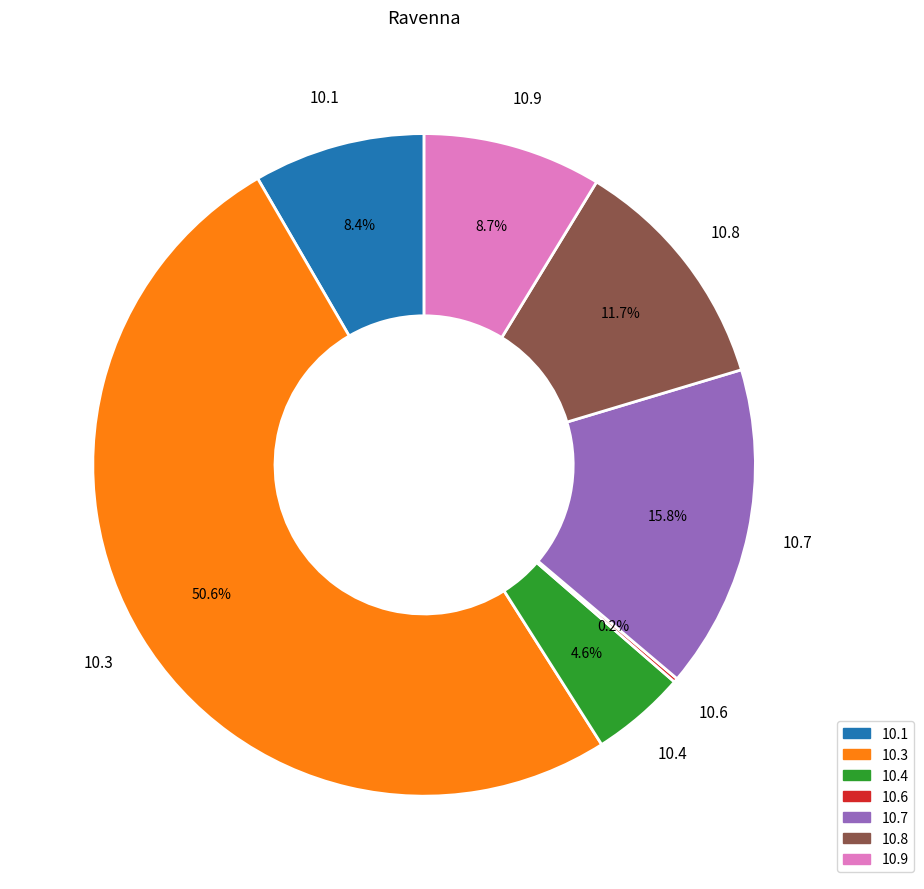

What is the ratio of the value at 10.7 to the value at 10.1?

1.9